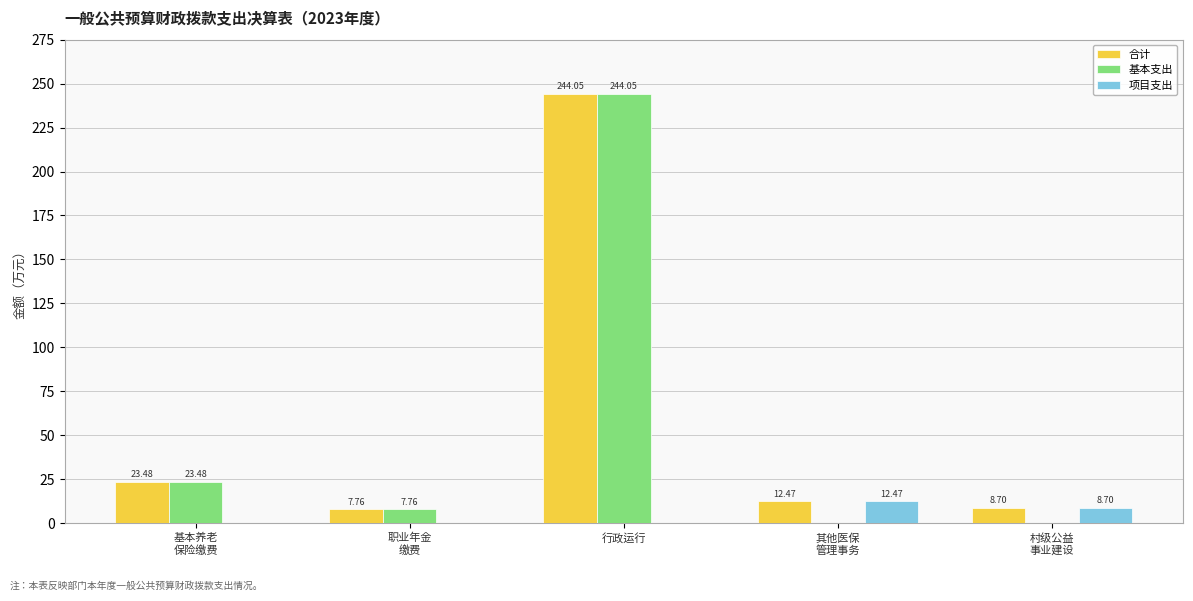

Which series has the largest total across all categories?

合计